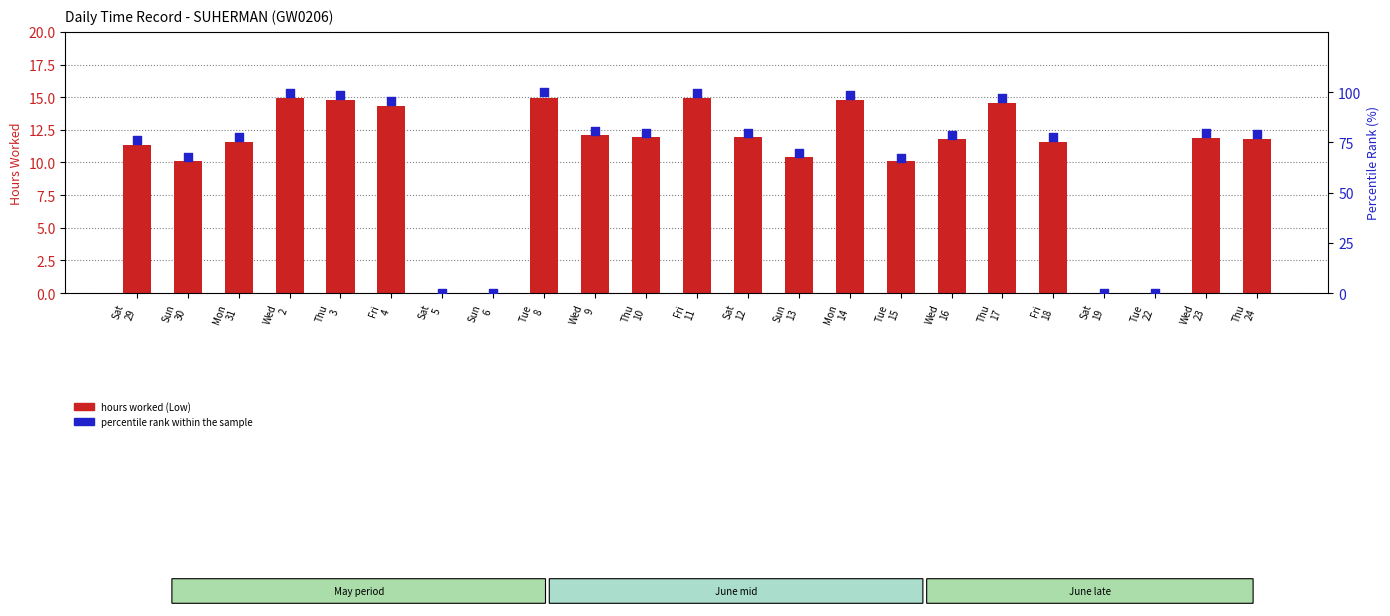

Is the value of percentile rank within the sample at Fri
4 greater than the value of hours worked (Low) at Fri
4?

Yes